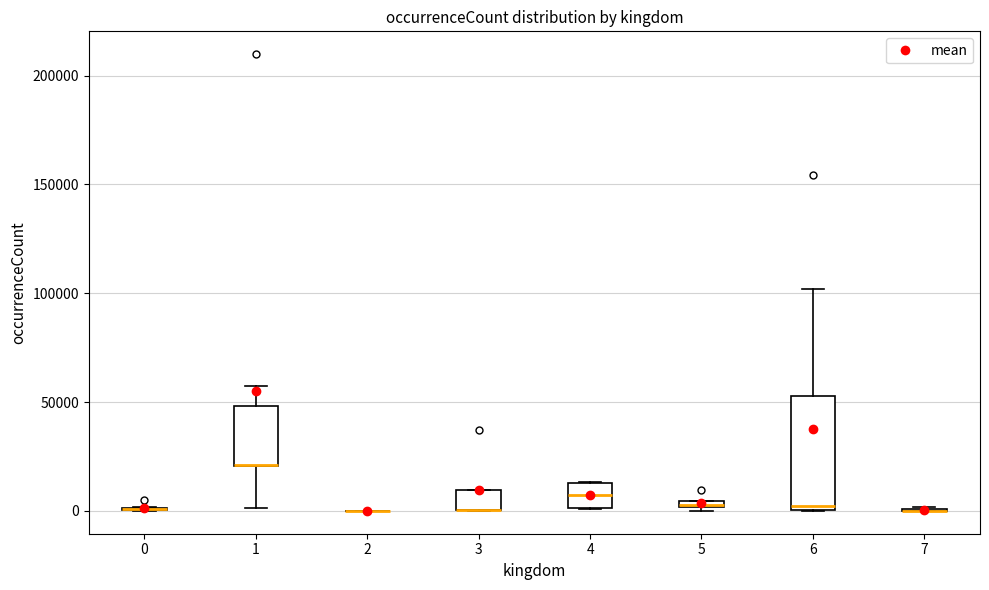

Which box is the tallest, from its lower edge to its upper edge?

6